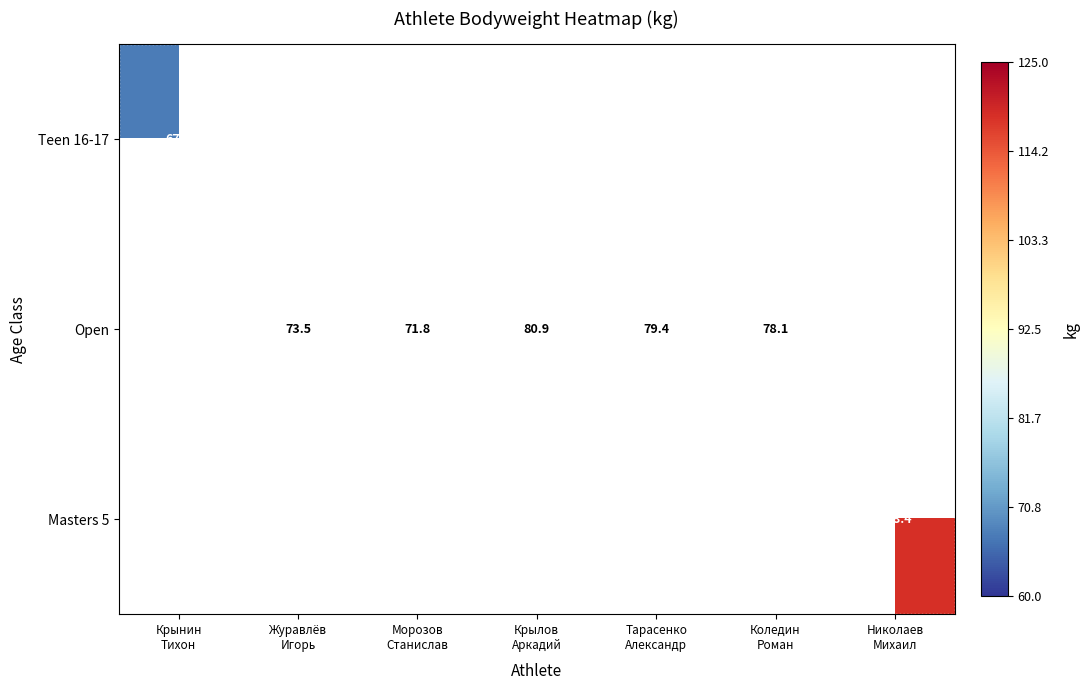

At how many categories does at least one series exceed 74?

4